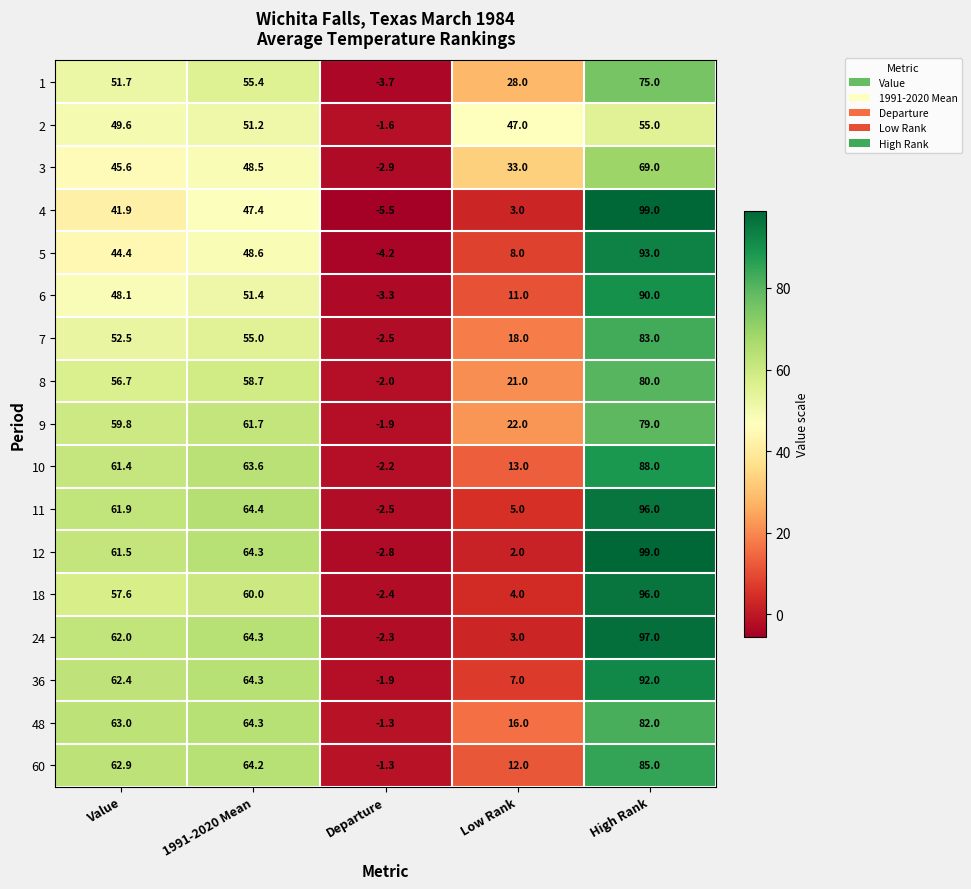

List the labels in order of 8 value, smallest first.

Departure, Low Rank, Value, 1991-2020 Mean, High Rank